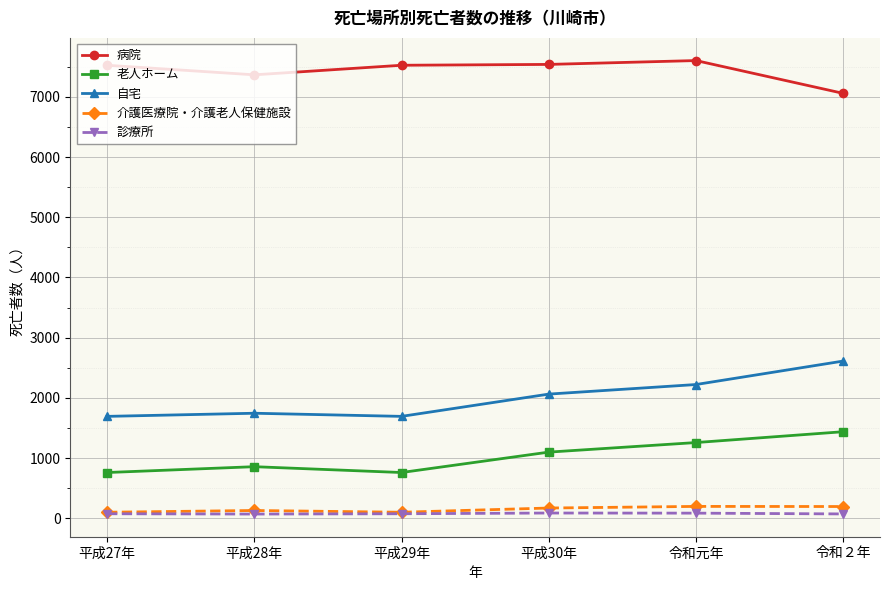

The value of 介護医療院・介護老人保健施設 at 令和元年 is 196. True or false?

True